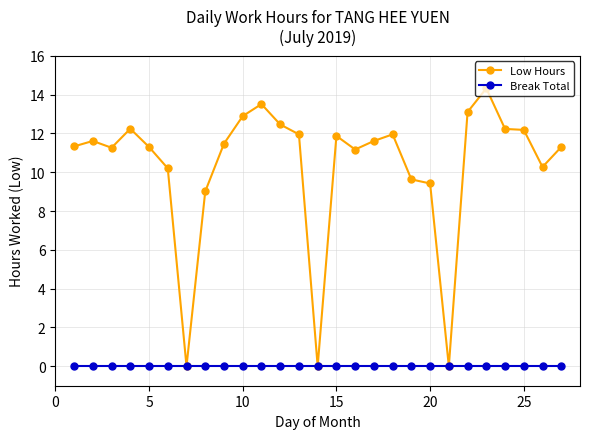

Which series has the largest range (max minus min)?

Low Hours